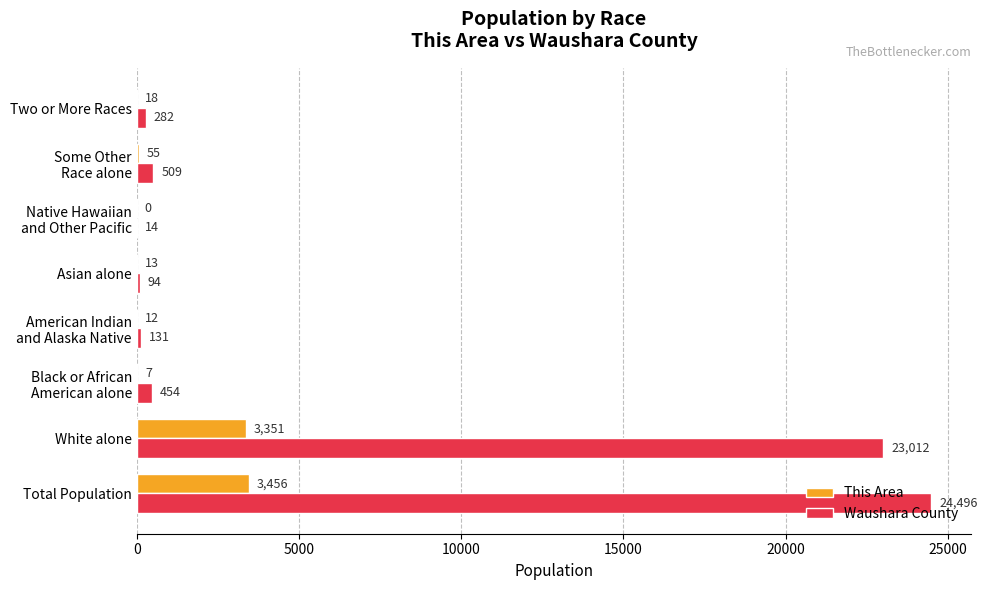

Where is This Area nearest to the value 1728?

White alone